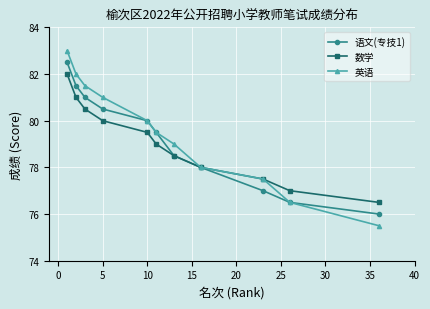

At how many categories does at least one series exceed 75?

11